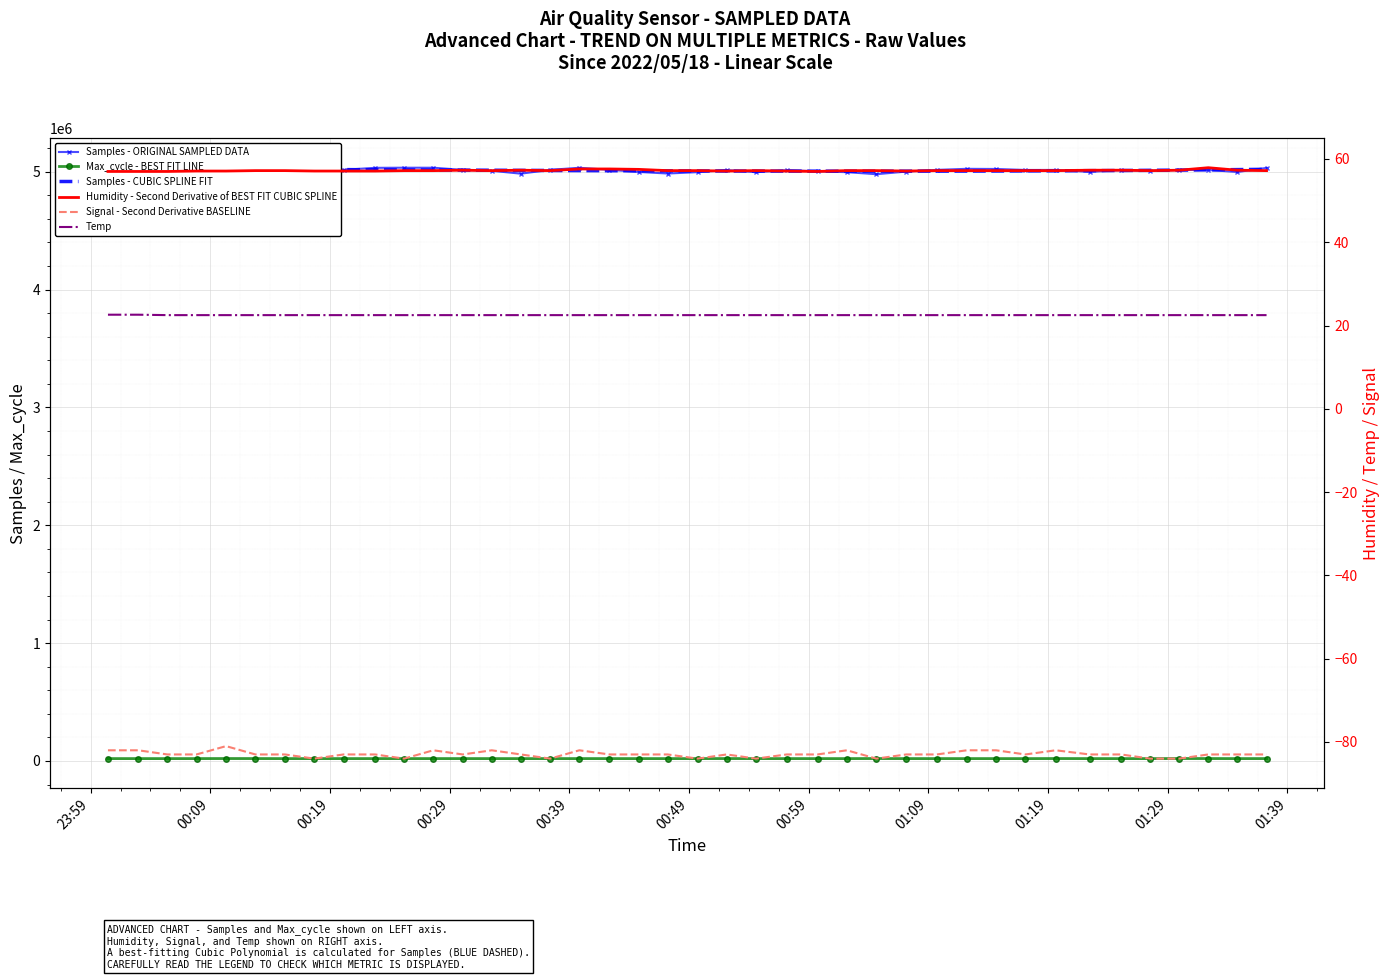

Where is Humidity - Second Derivative of BEST FIT CUBIC SPLINE nearest to the value 57?

23:59